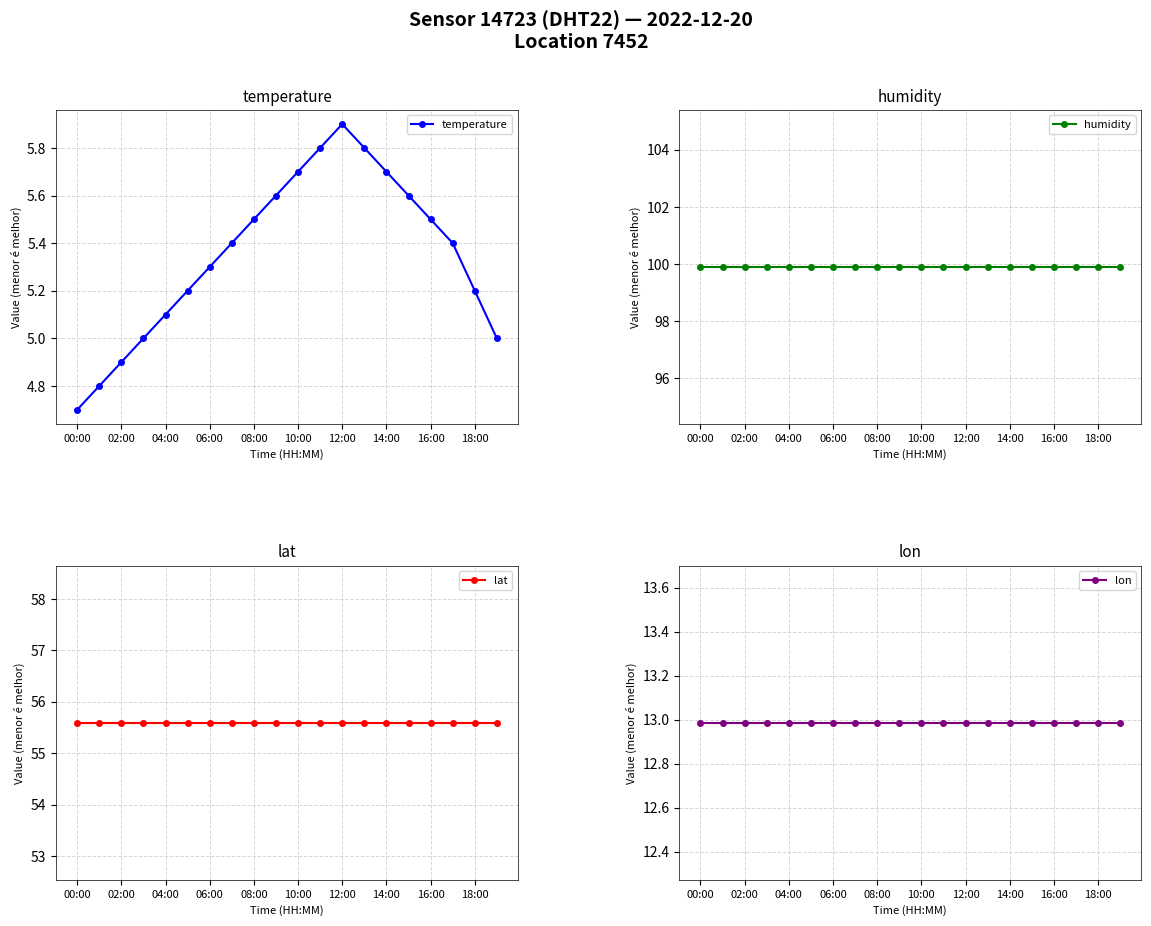

The value of temperature at 06:00 is 5.3. True or false?

True